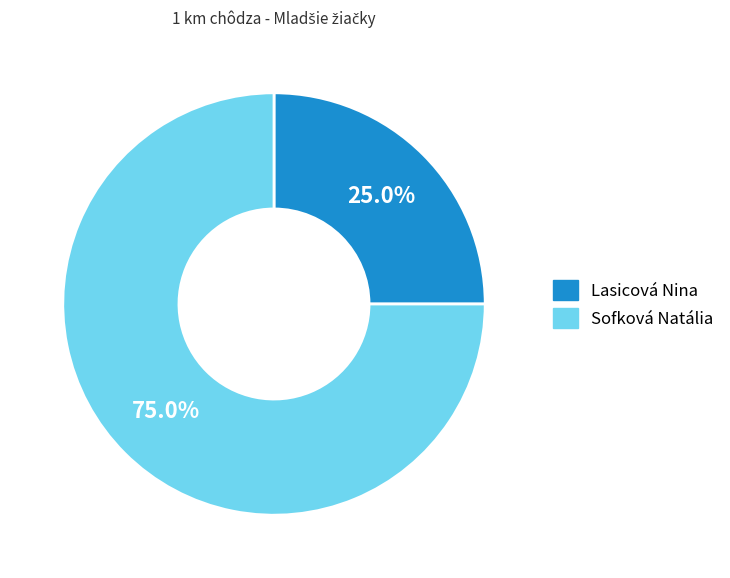

Which has a higher value, Lasicová Nina or Sofková Natália?

Sofková Natália